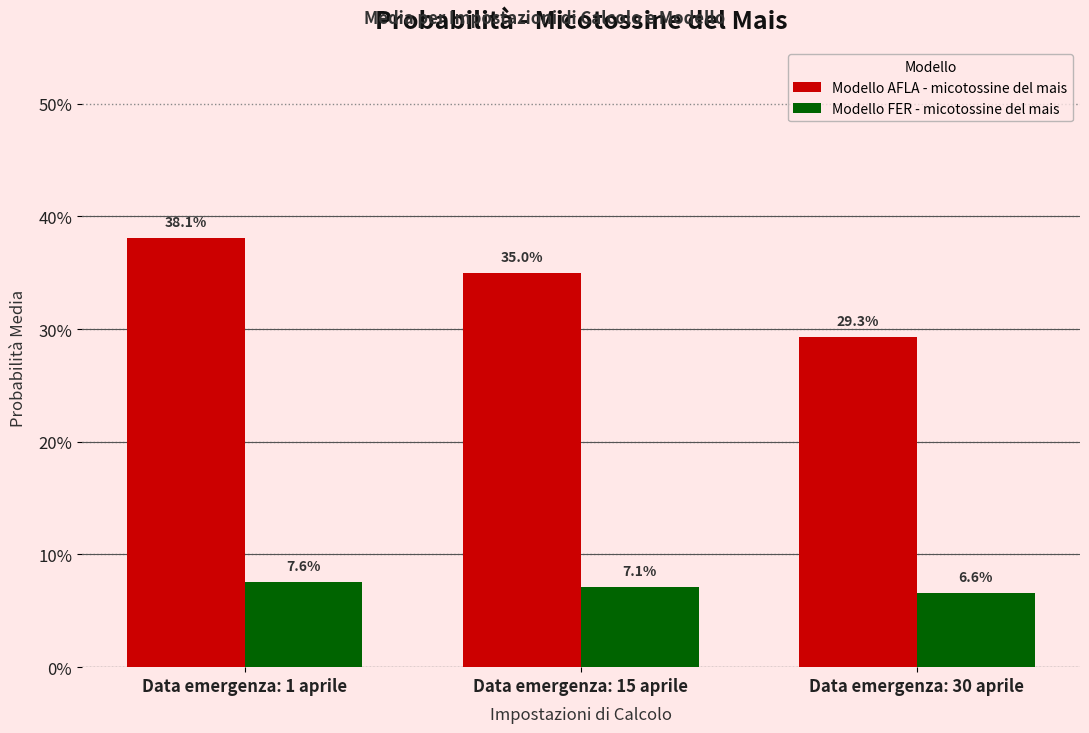

Are the bars grouped side by side (vs. stacked)?

Yes